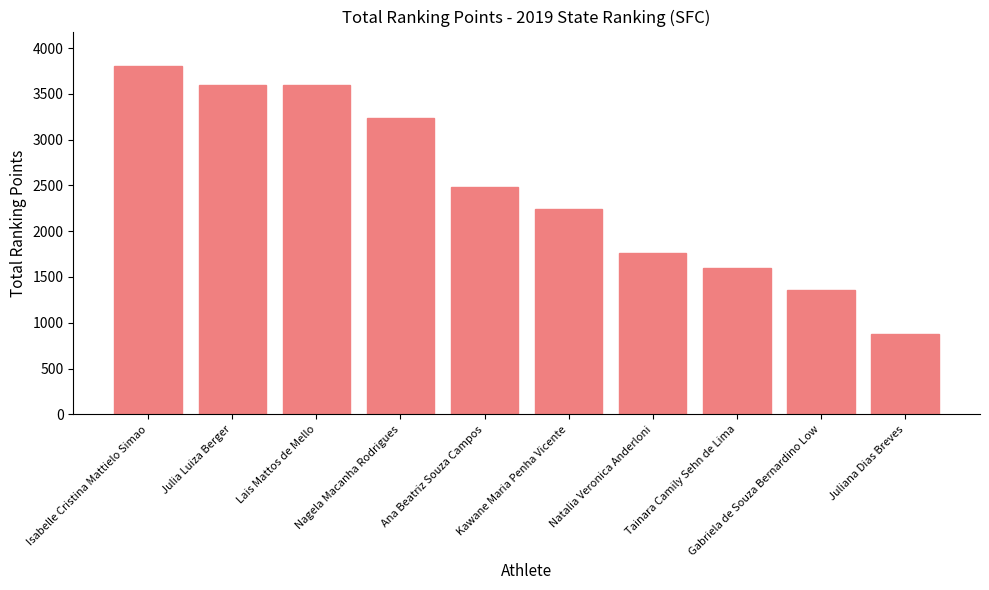

Where is the data nearest to the value 2340?

Kawane Maria Penha Vicente